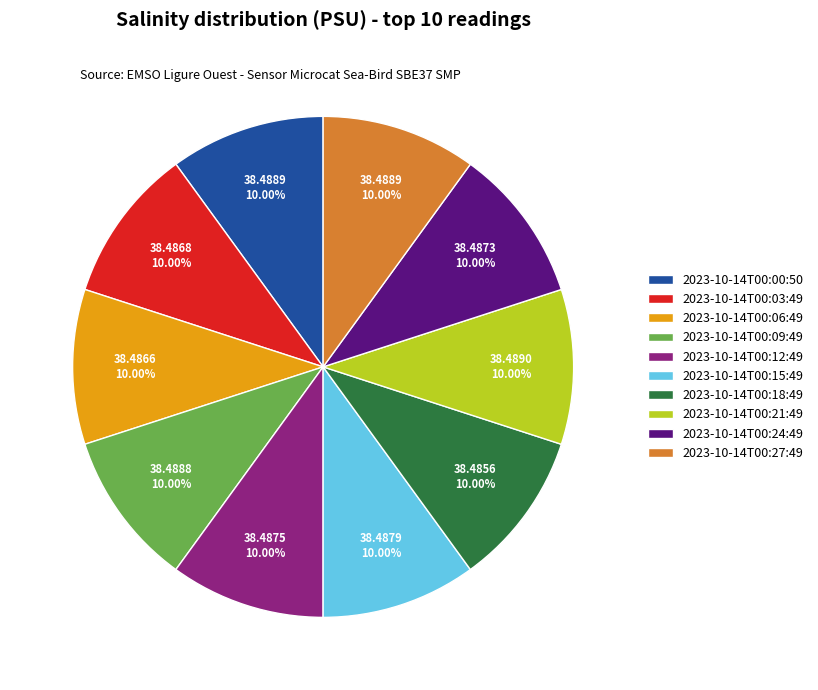

Is 2023-10-14T00:27:49 the majority of the pie?

No